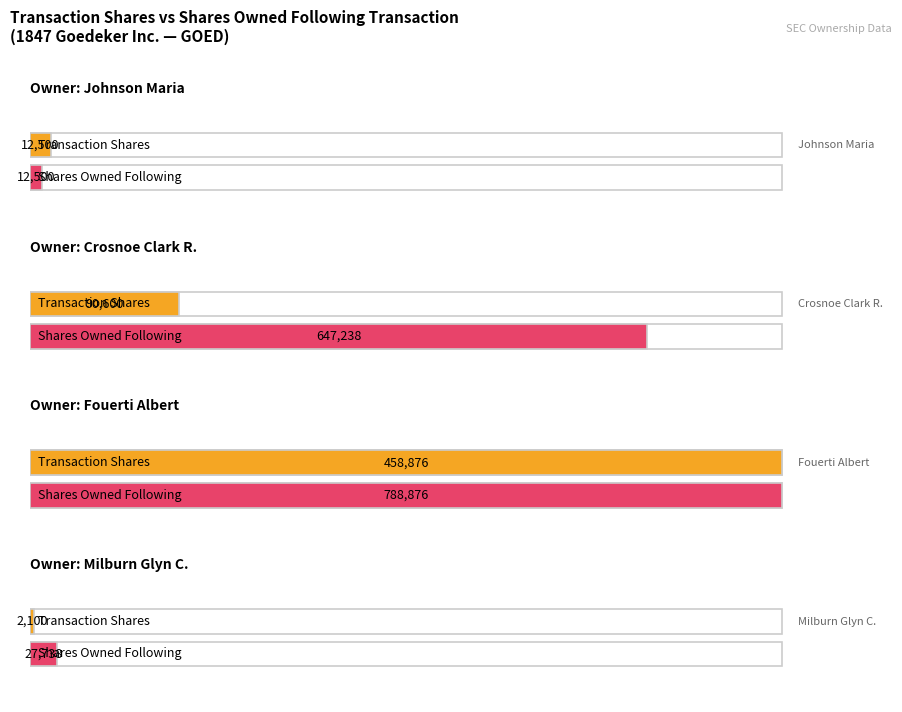

How many groups of bars are there?

4